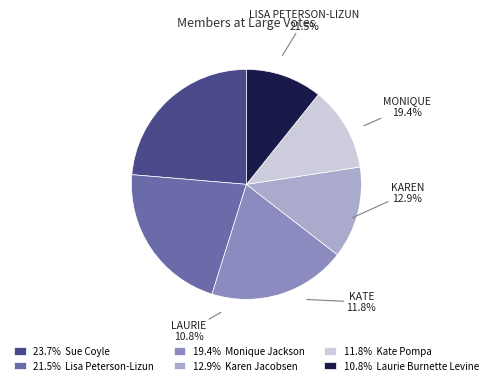

Does Kate Pompa represent more than half of the total?

No